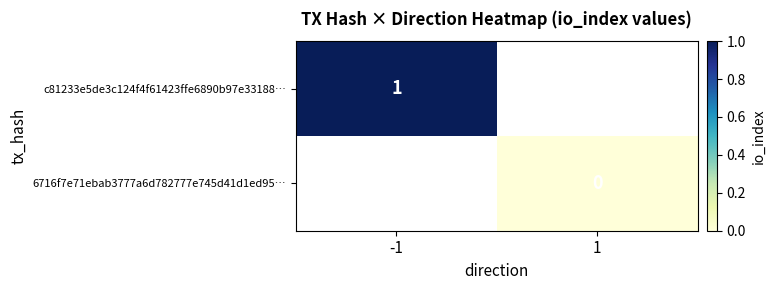

How many positive values does the c81233e5de3c124f4f61423ffe6890b97e33188… series have?

1